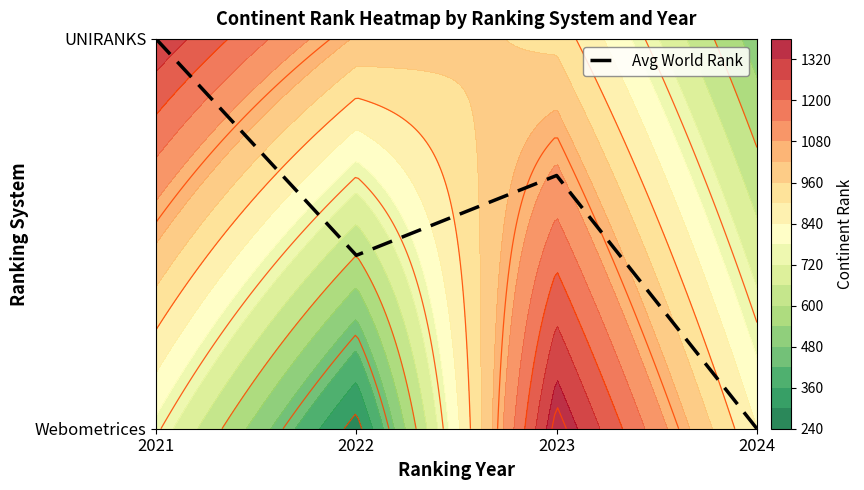

Rank the categories by value from lowest to highest.

2024, 2022, 2023, 2021